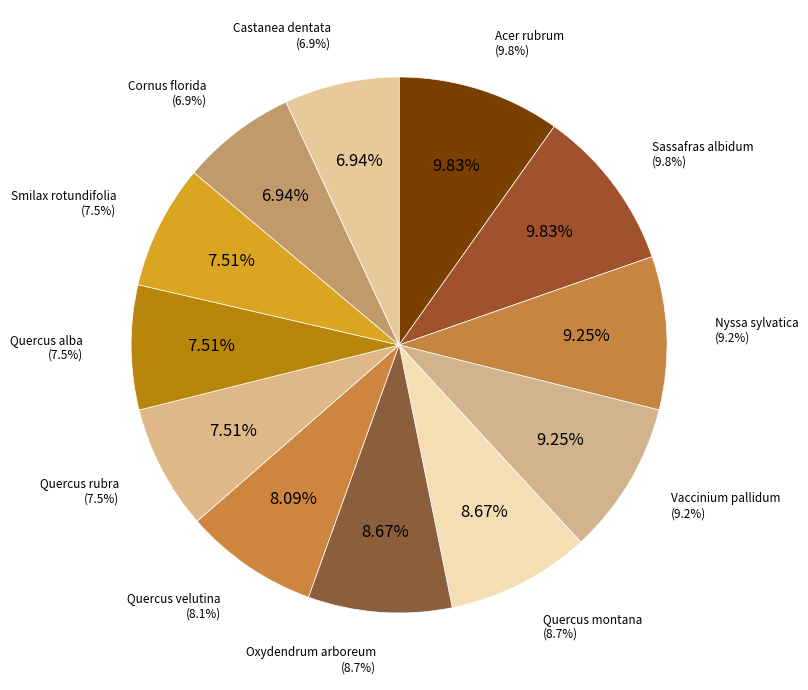

To the nearest percent, what is the combined percentage of Nyssa sylvatica and Quercus rubra?

17%